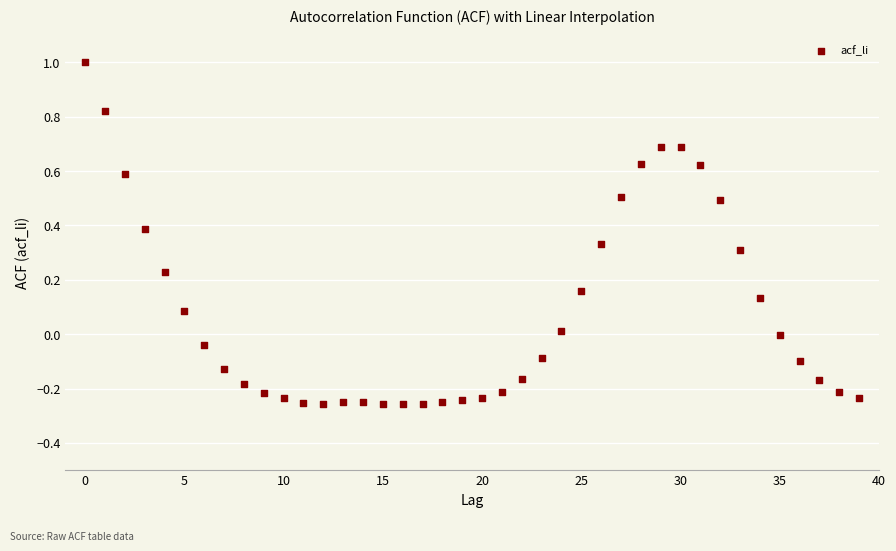

What is the range of Y values (max minus min)?

1.3